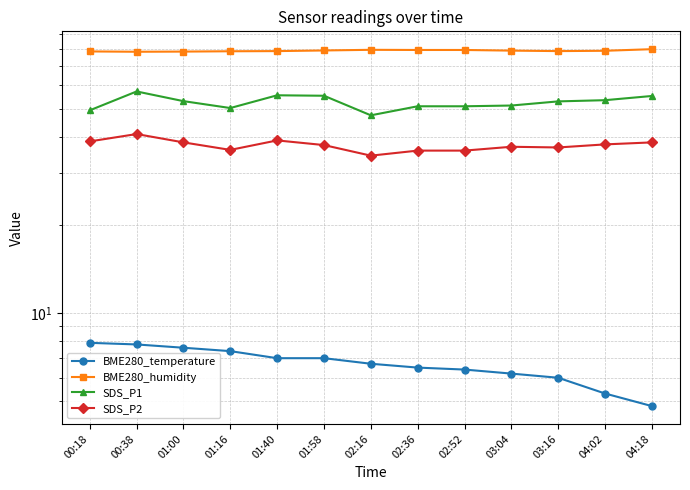

At how many categories does at least one series exceed 56?

13